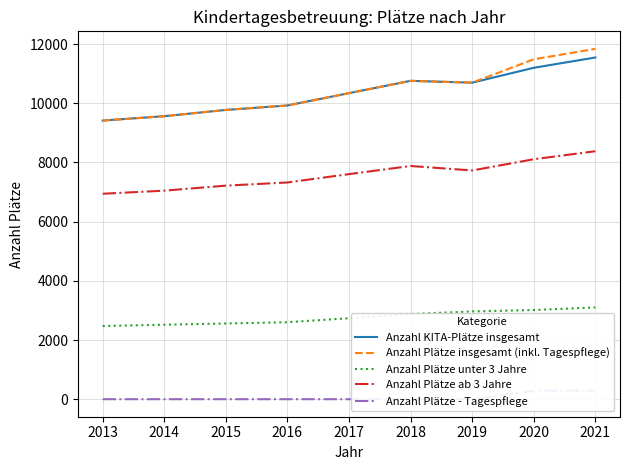

True or false: Anzahl Plätze - Tagespflege and Anzahl KITA-Plätze insgesamt cross at least once.

False